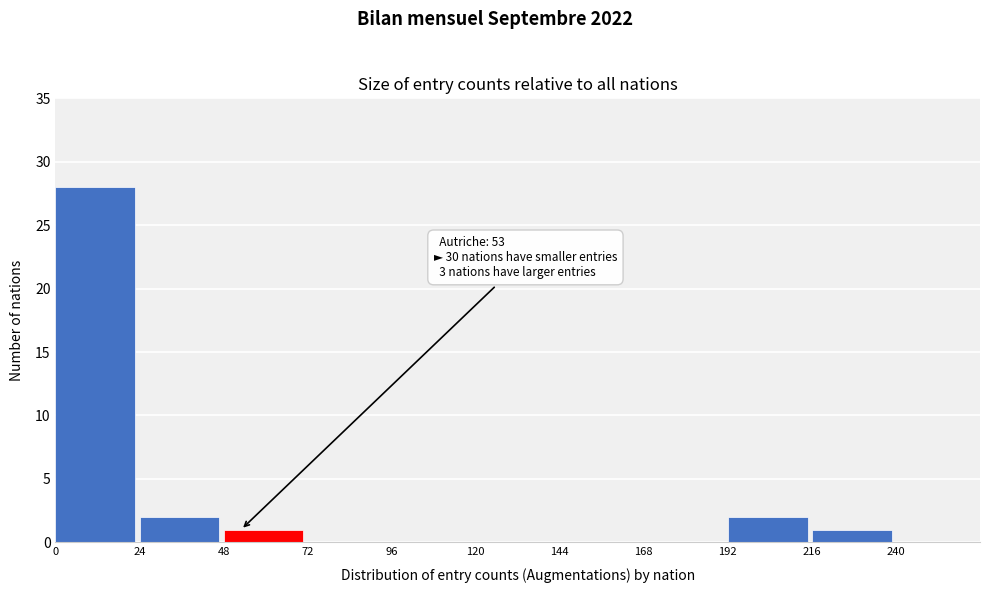

Over which range of the x-axis is the bar tallest?

0 to 24